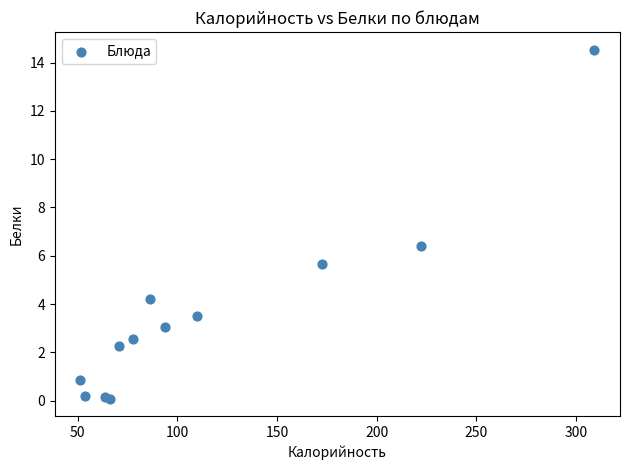

What Y value in the scatter plot is closest to 7?

6.4